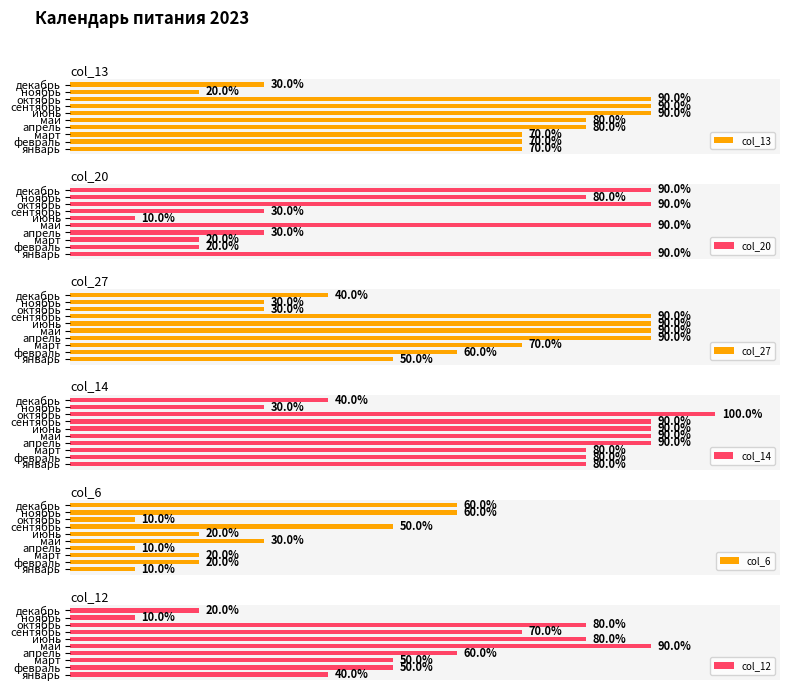

What is the value of the col_14 bar at the 3rd from the left?

80